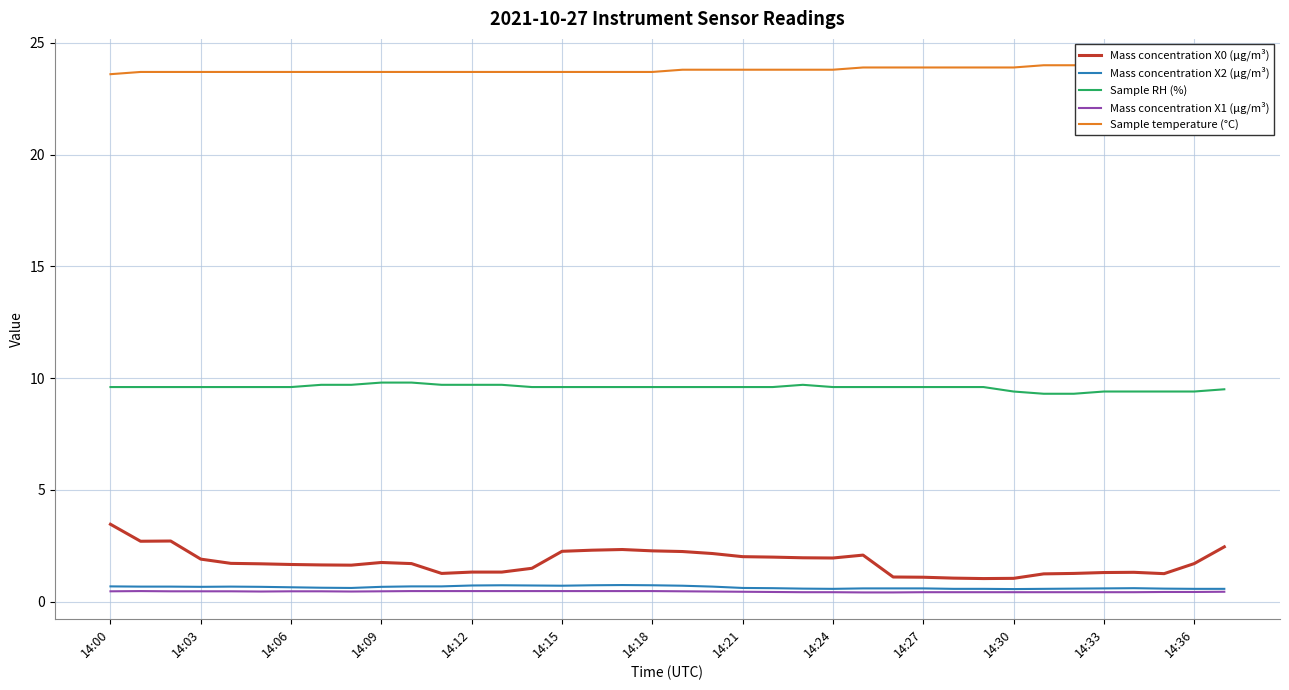

In Mass concentration X2 (μg/m³), how many points are higher than both neighbors (excluding endpoints)?

4